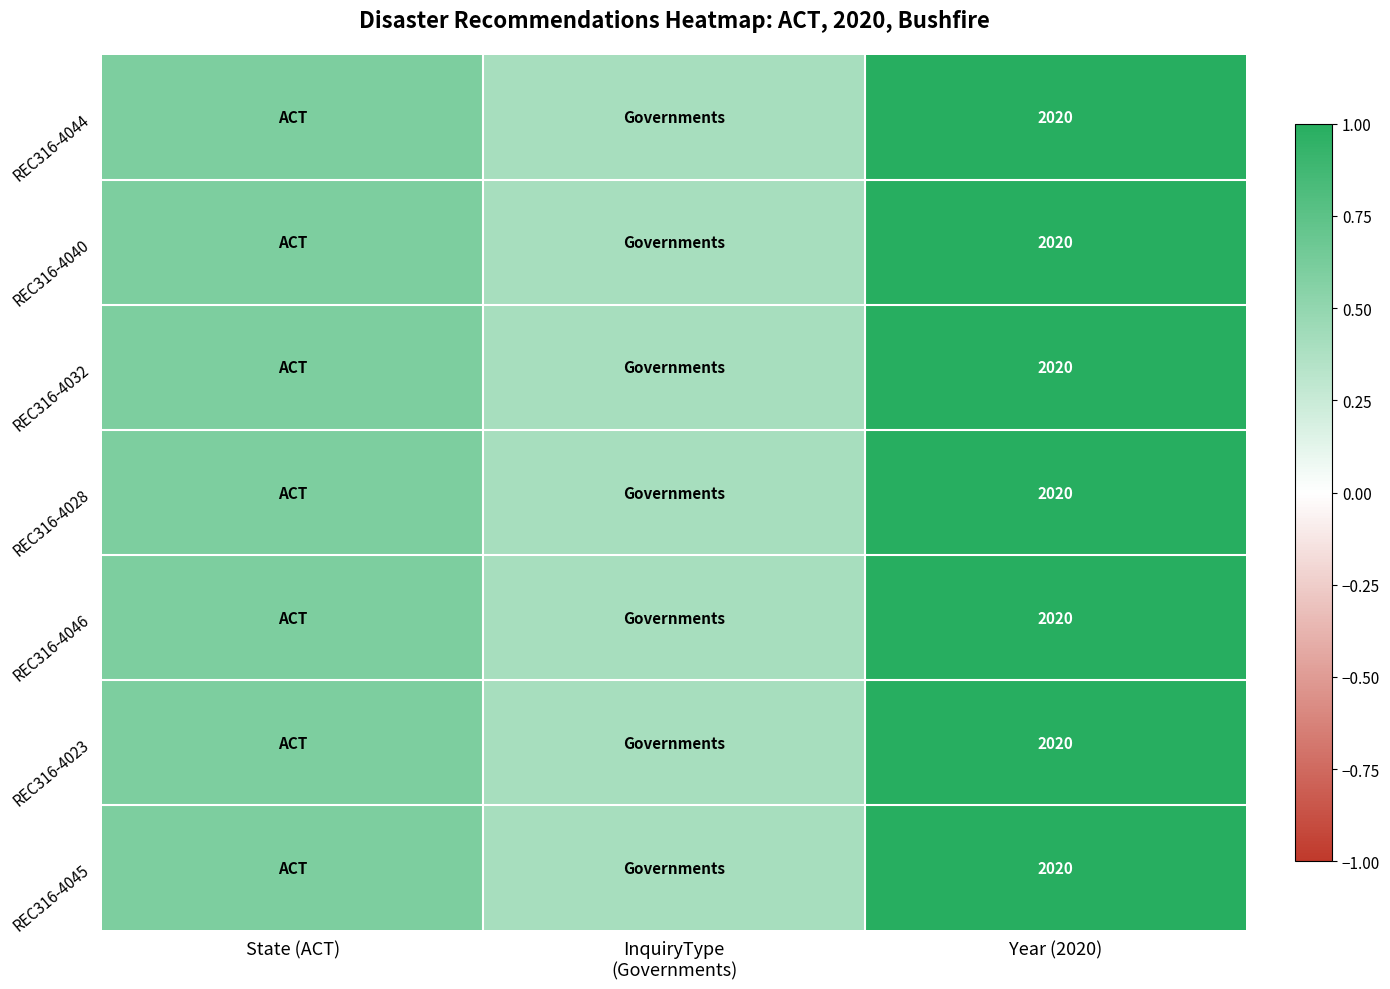

What is the total value across all series at Year (2020)?

14140.0